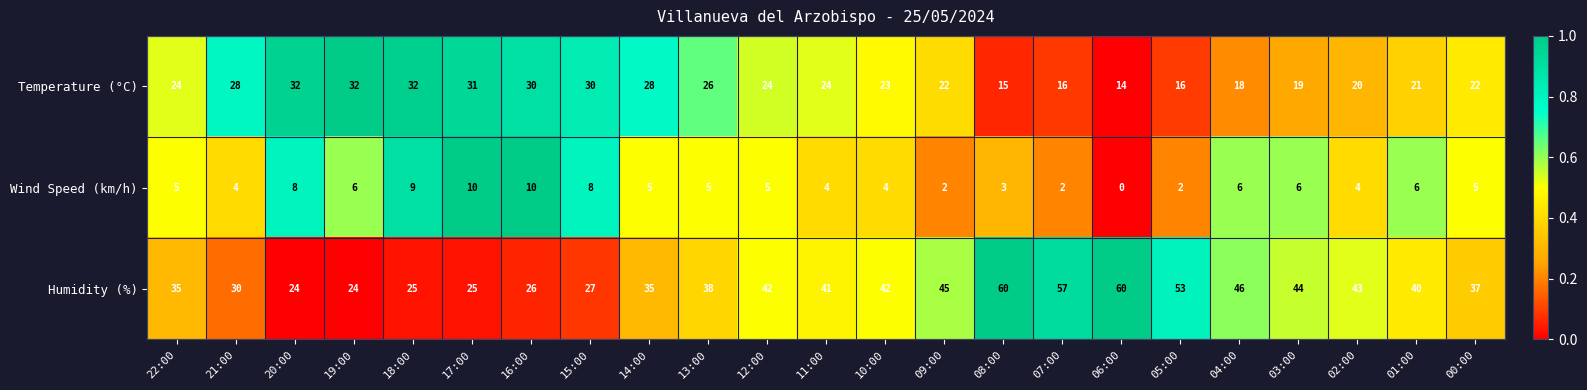

Which series has the largest range (max minus min)?

Humidity (%)